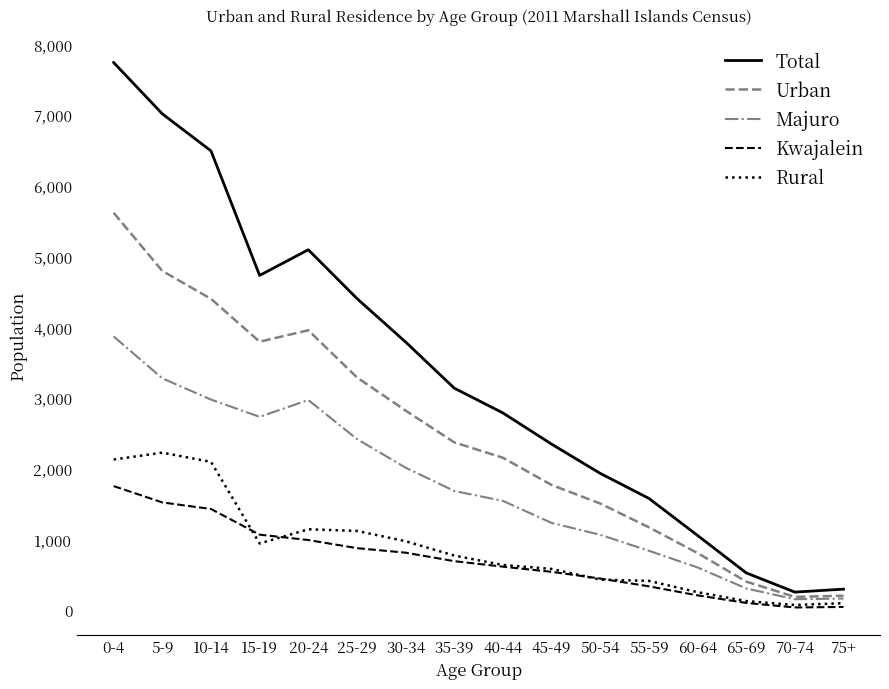

What value does the Rural series have at 50-54?

427